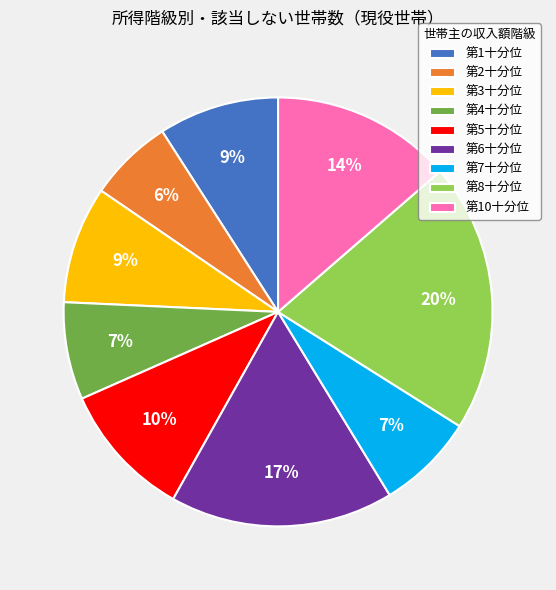

What percentage is the 第2十分位 slice, to the nearest percent?

6%